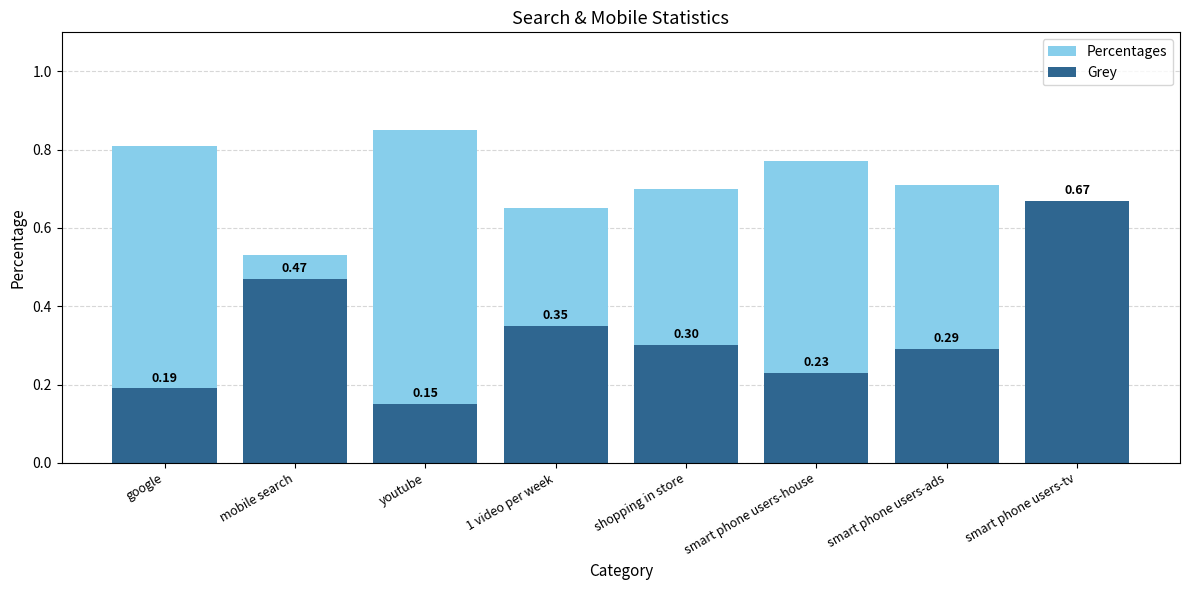

What is the label of the 4th bar from the left?

1 video per week